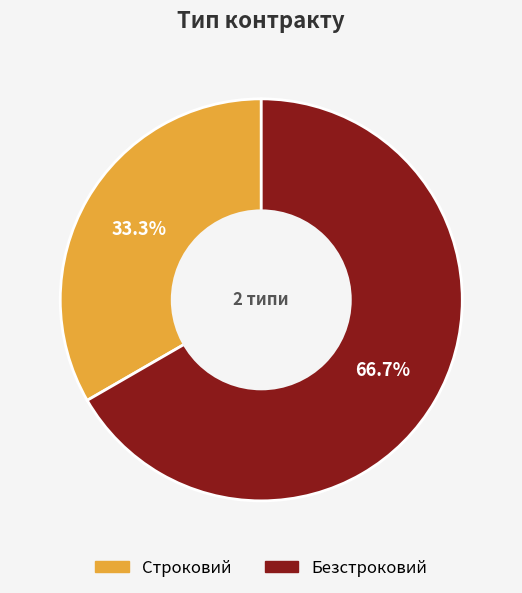

True or false: Строковий accounts for 38% of the total.

False